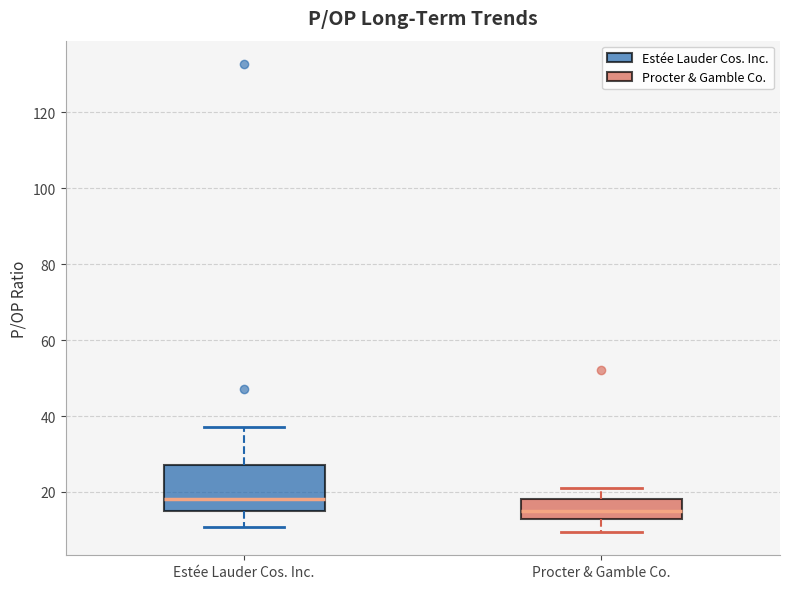

Reading left to right, transcribe this box plot: for each box, give where its median line is, the range the box spans, and where its two whiskers end, as read against the y-axis. The values are not printed on the chart, so give them approximately, as read against the axis.

Estée Lauder Cos. Inc.: median 18, box 16 to 28, whiskers 10 to 38
Procter & Gamble Co.: median 16, box 12 to 18, whiskers 10 to 22